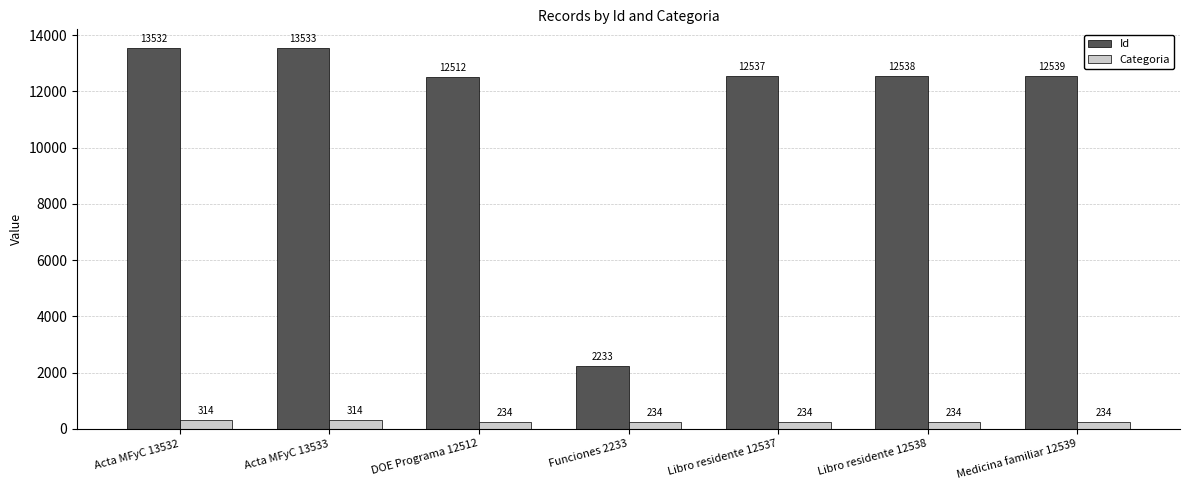

Which series has the largest range (max minus min)?

Id